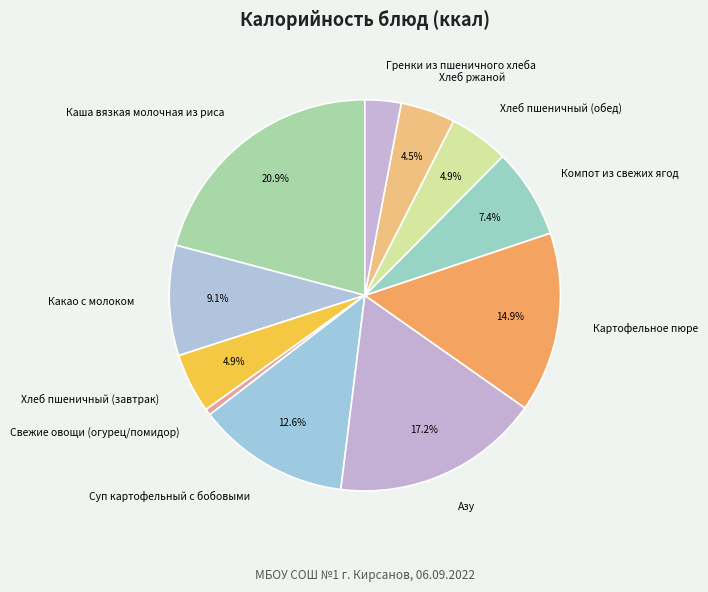

Which slice is the largest?

Каша вязкая молочная из риса